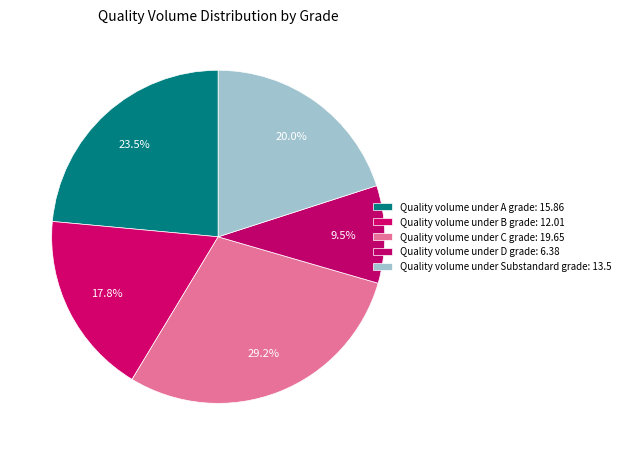

Does Quality volume under B grade represent more than half of the total?

No